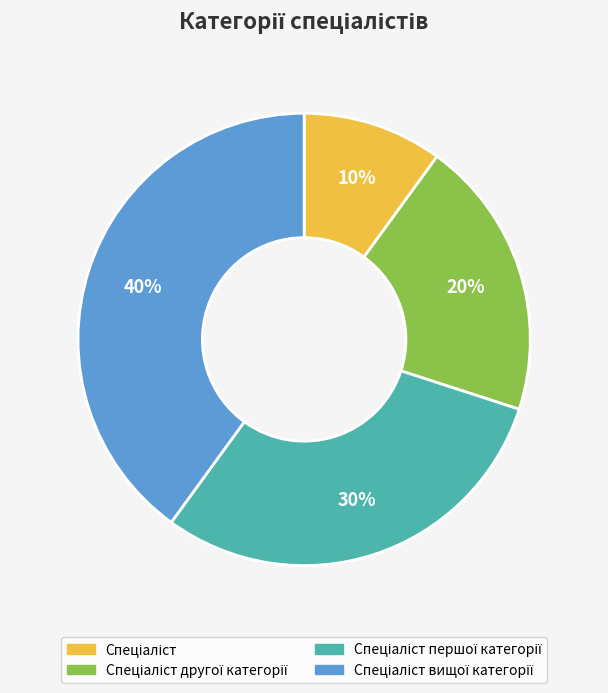

Is there a majority slice in this chart?

No